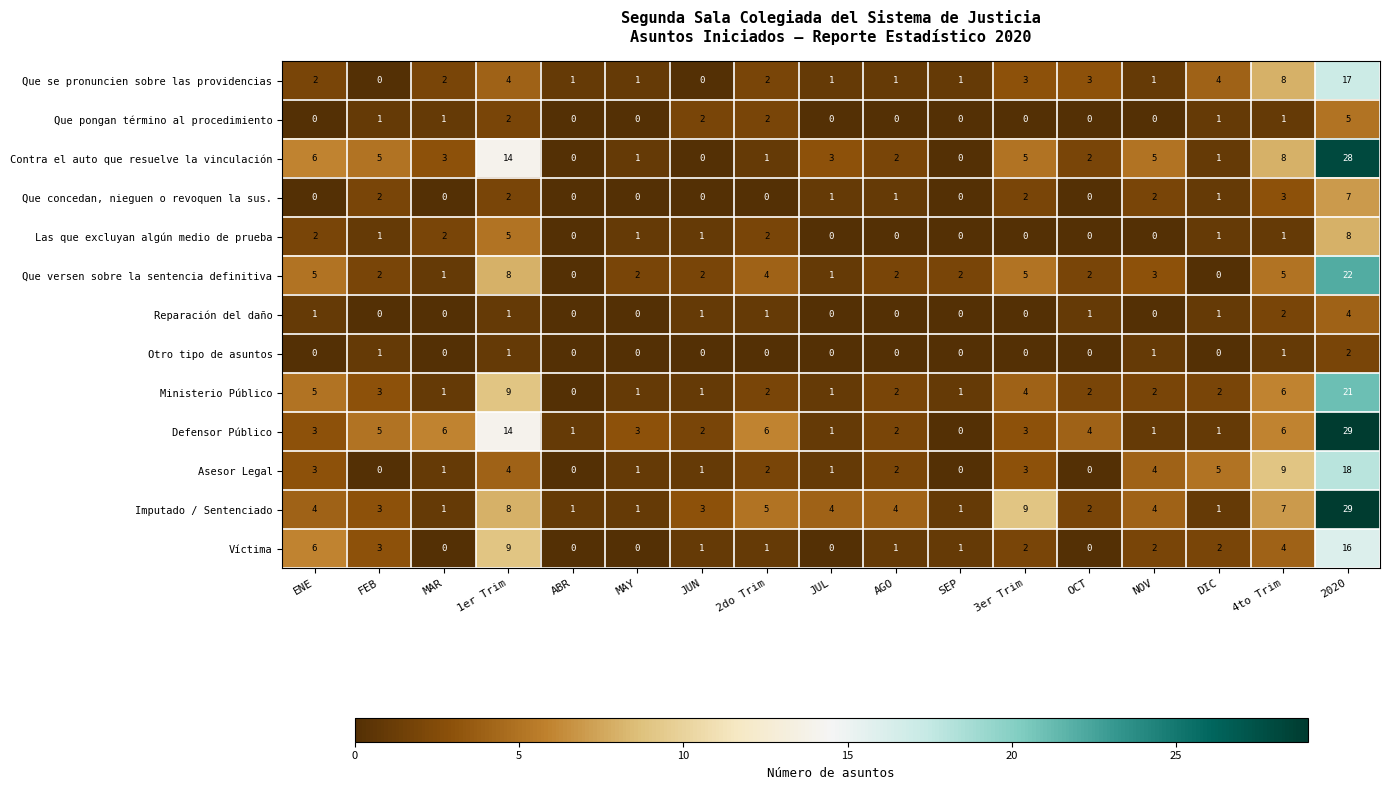

Between JUL and 3er Trim, which series saw the biggest shift?

Imputado / Sentenciado